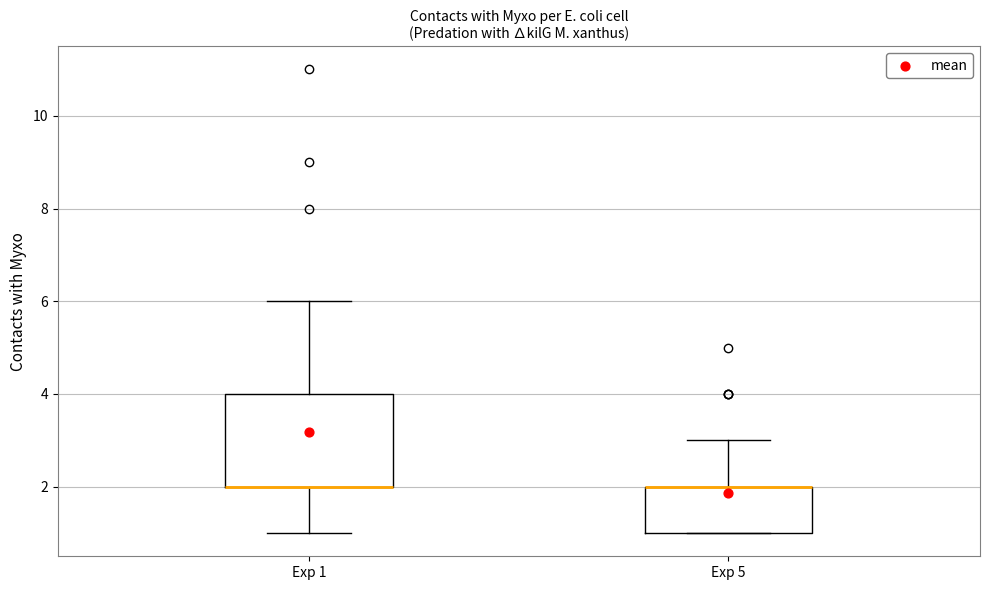

Where is the upper edge of the box for Exp 5 on the y-axis? The values are not printed on the chart, so give them approximately, as read against the axis.

2